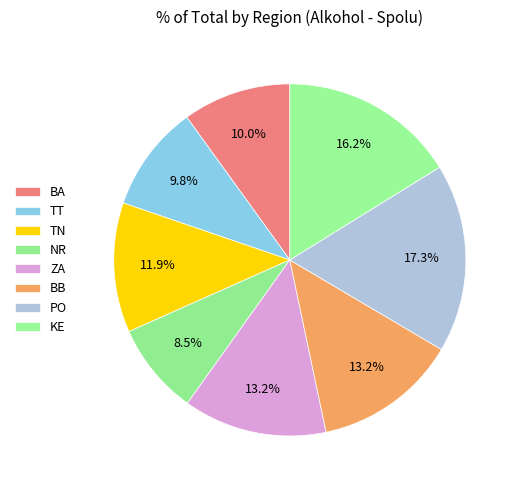

How many segments does this pie chart have?

8